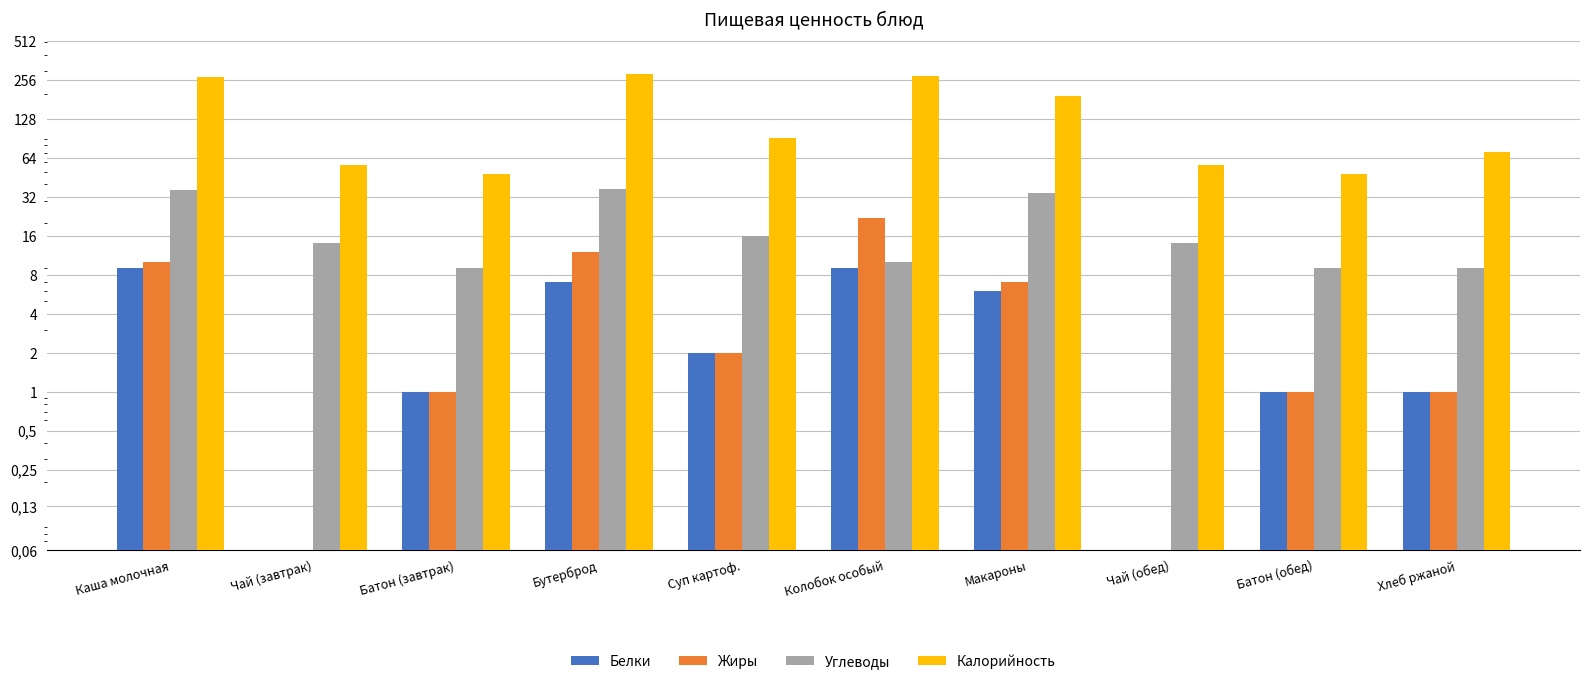

Reading right to left, extract all data points from this chart.

Белки: 1	1	0	6	9	2	7	1	0	9
Жиры: 1	1	0	7	22	2	12	1	0	10
Углеводы: 9	9	14	34	10	16	37	9	14	36
Калорийность: 71	48	56	192	275	92	286	48	56	269